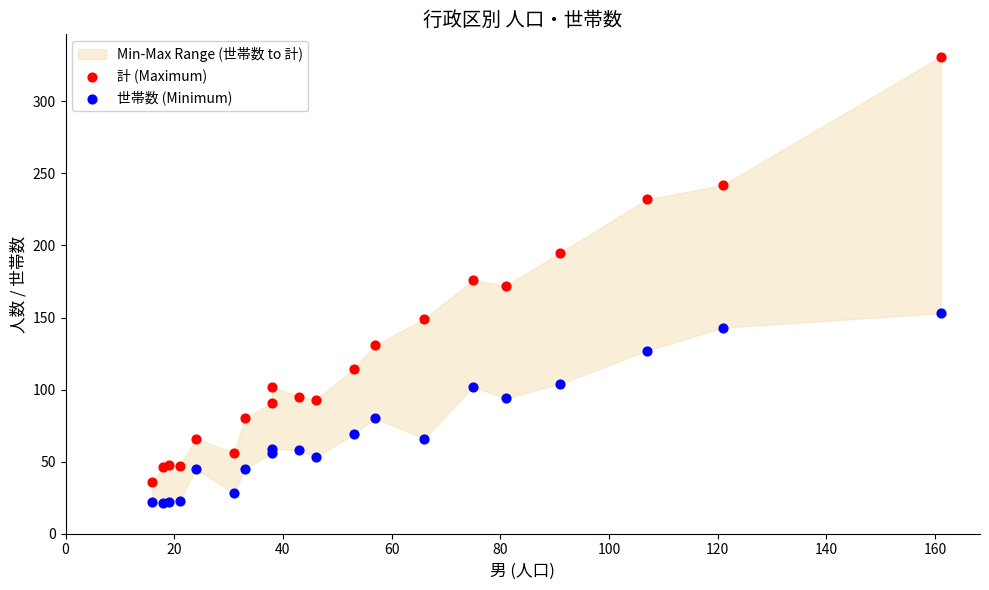

Which series reaches the minimum Y coordinate?

世帯数 (Minimum)